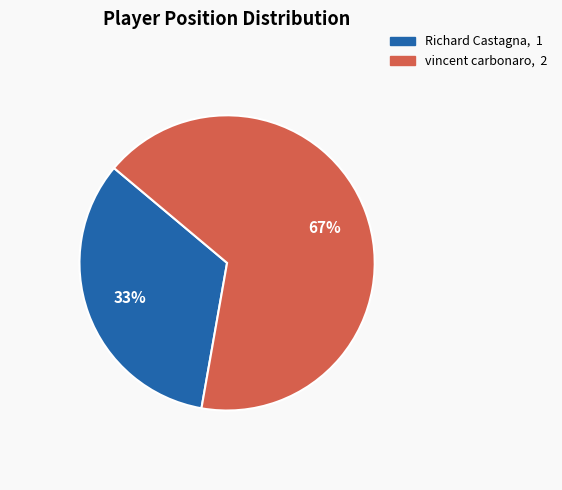

Combined, do vincent carbonaro and Richard Castagna account for over 50%?

Yes